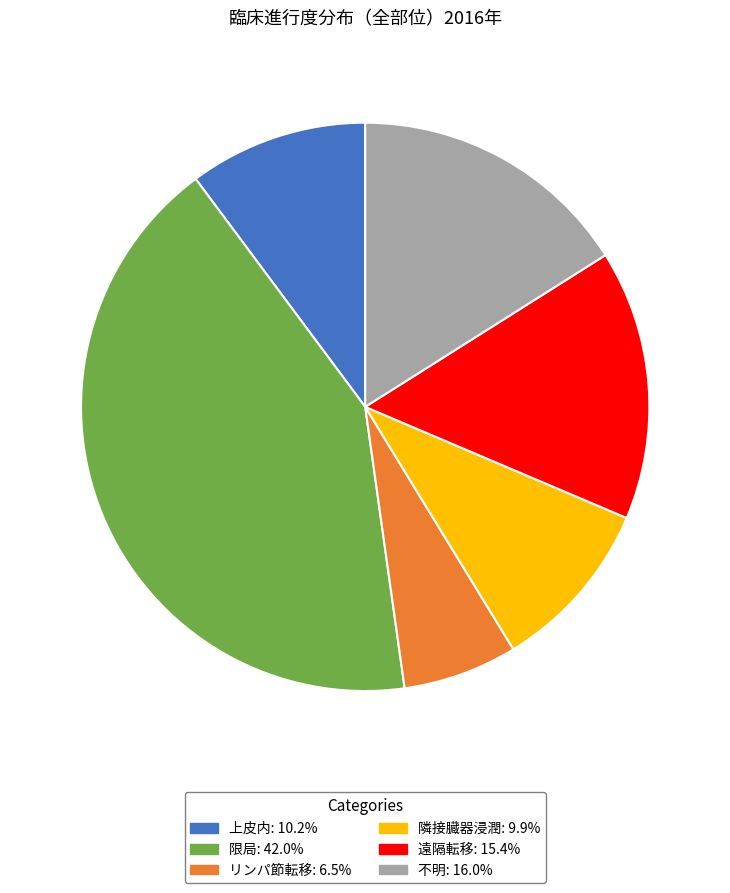

Which category has the biggest portion of the pie?

限局